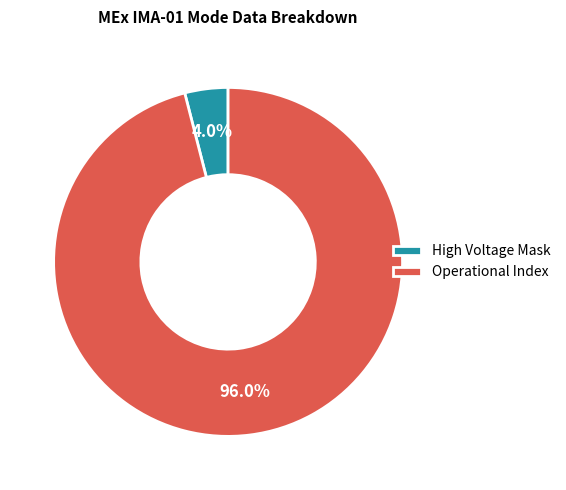

Combined, do Operational Index and High Voltage Mask account for over 50%?

Yes